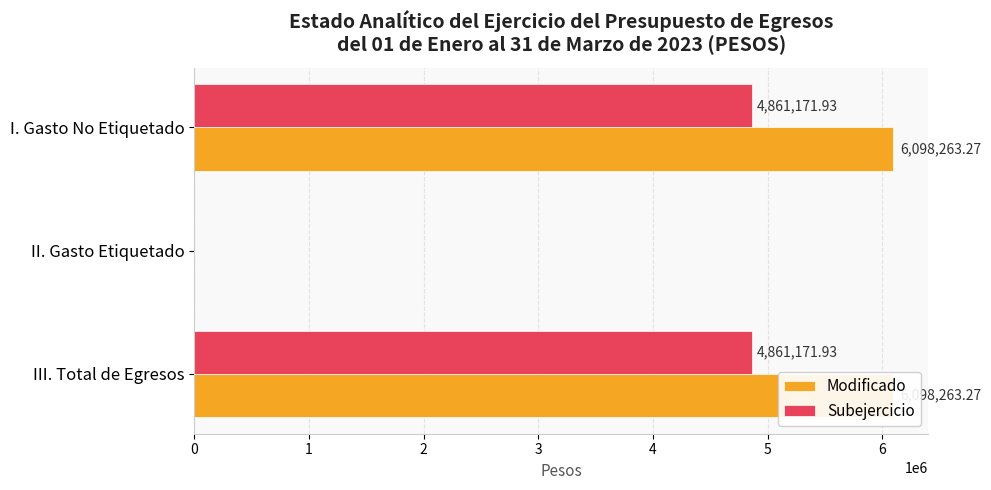

Is the value of Modificado at I. Gasto No Etiquetado greater than the value of Subejercicio at II. Gasto Etiquetado?

Yes